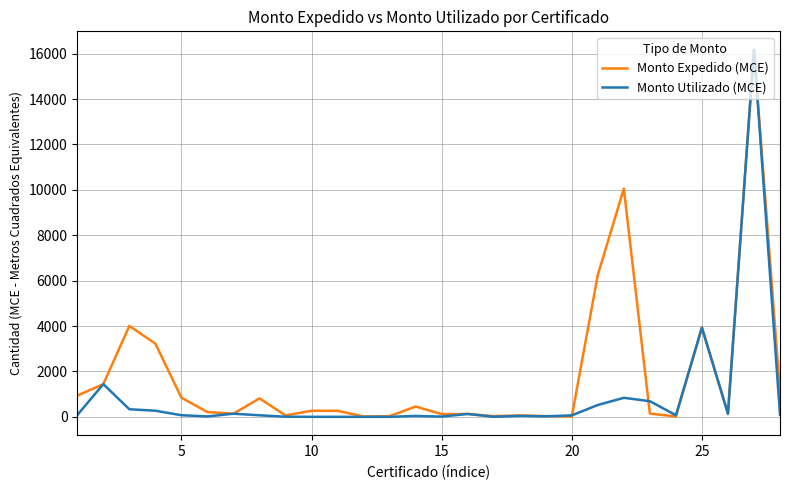

Which series has the largest total across all categories?

Monto Expedido (MCE)